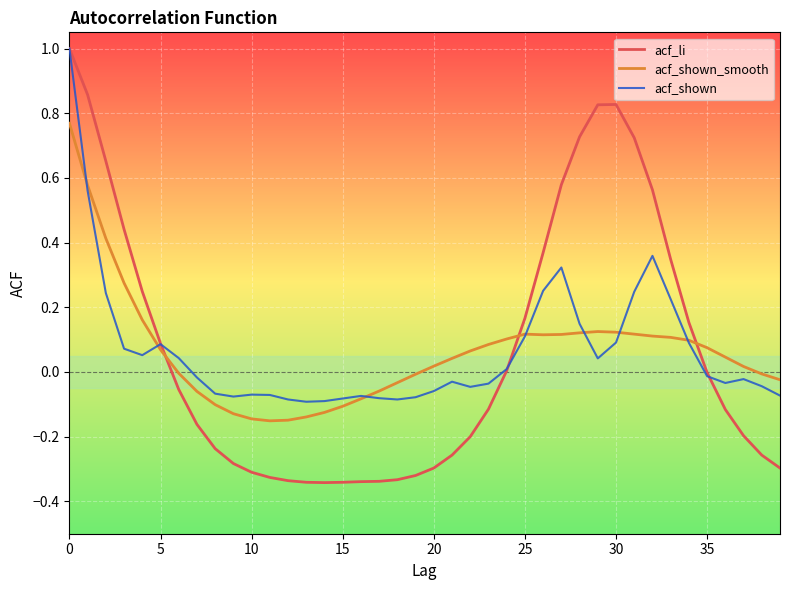

Which series has the largest range (max minus min)?

acf_li